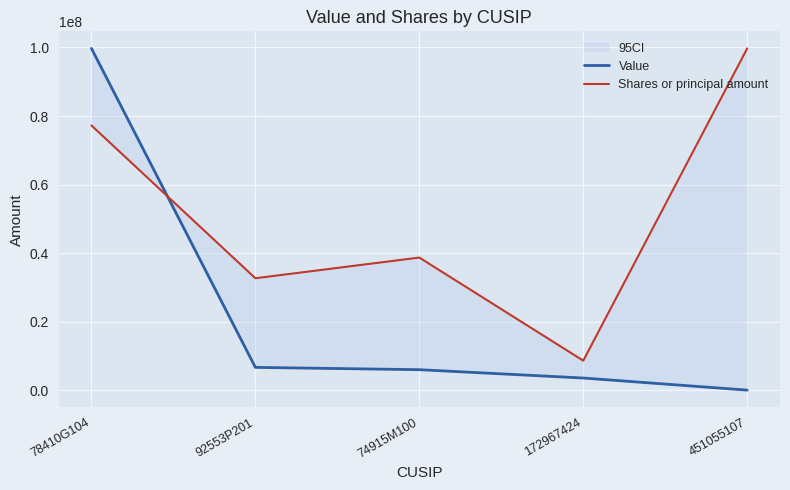

What is the label of the 4th point from the left?

172967424